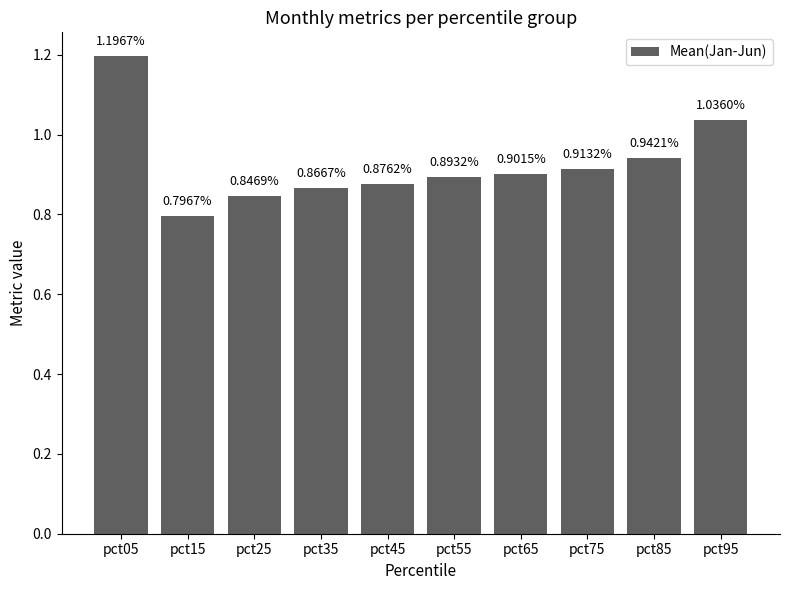

Does the chart contain stacked bars?

No